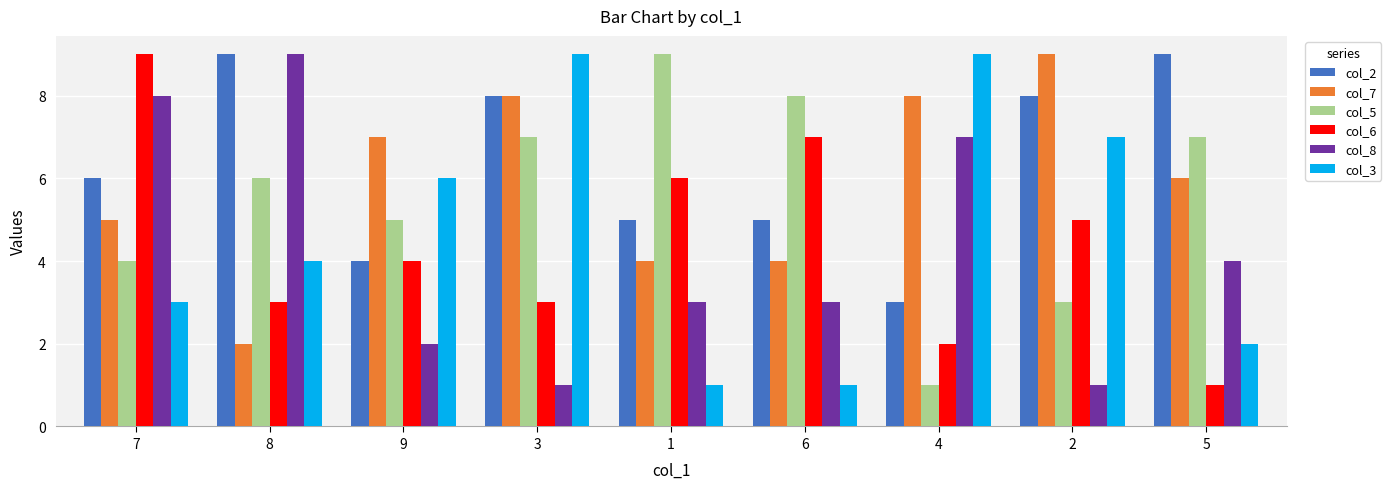

What is the spread (max minus min) of values at 7?

6